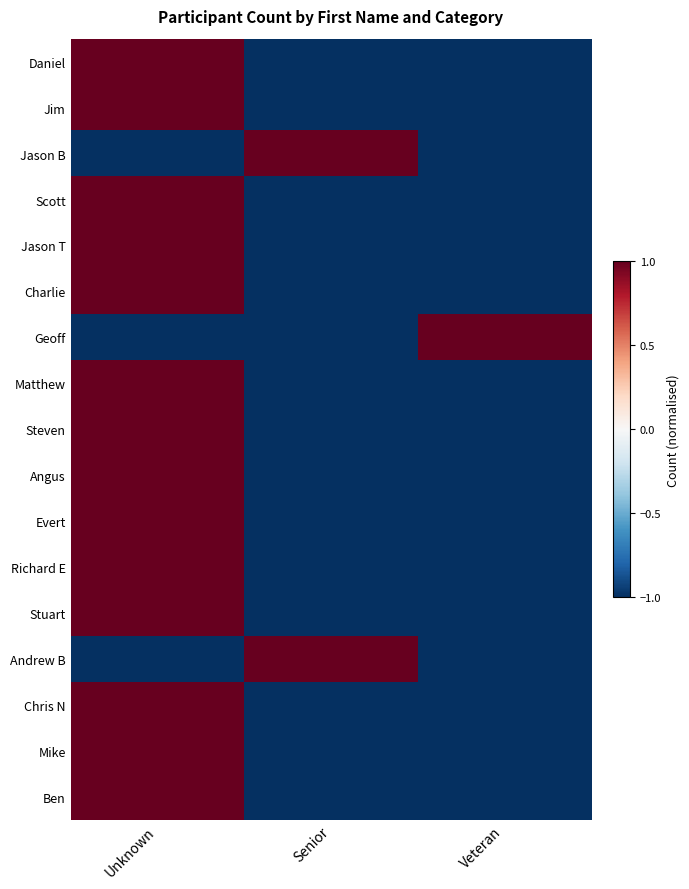

Reading left to right, list all the values displayed in this chart.

Daniel: Unknown=1	Senior=-1	Veteran=-1
Jim: Unknown=1	Senior=-1	Veteran=-1
Jason B: Unknown=-1	Senior=1	Veteran=-1
Scott: Unknown=1	Senior=-1	Veteran=-1
Jason T: Unknown=1	Senior=-1	Veteran=-1
Charlie: Unknown=1	Senior=-1	Veteran=-1
Geoff: Unknown=-1	Senior=-1	Veteran=1
Matthew: Unknown=1	Senior=-1	Veteran=-1
Steven: Unknown=1	Senior=-1	Veteran=-1
Angus: Unknown=1	Senior=-1	Veteran=-1
Evert: Unknown=1	Senior=-1	Veteran=-1
Richard E: Unknown=1	Senior=-1	Veteran=-1
Stuart: Unknown=1	Senior=-1	Veteran=-1
Andrew B: Unknown=-1	Senior=1	Veteran=-1
Chris N: Unknown=1	Senior=-1	Veteran=-1
Mike: Unknown=1	Senior=-1	Veteran=-1
Ben: Unknown=1	Senior=-1	Veteran=-1